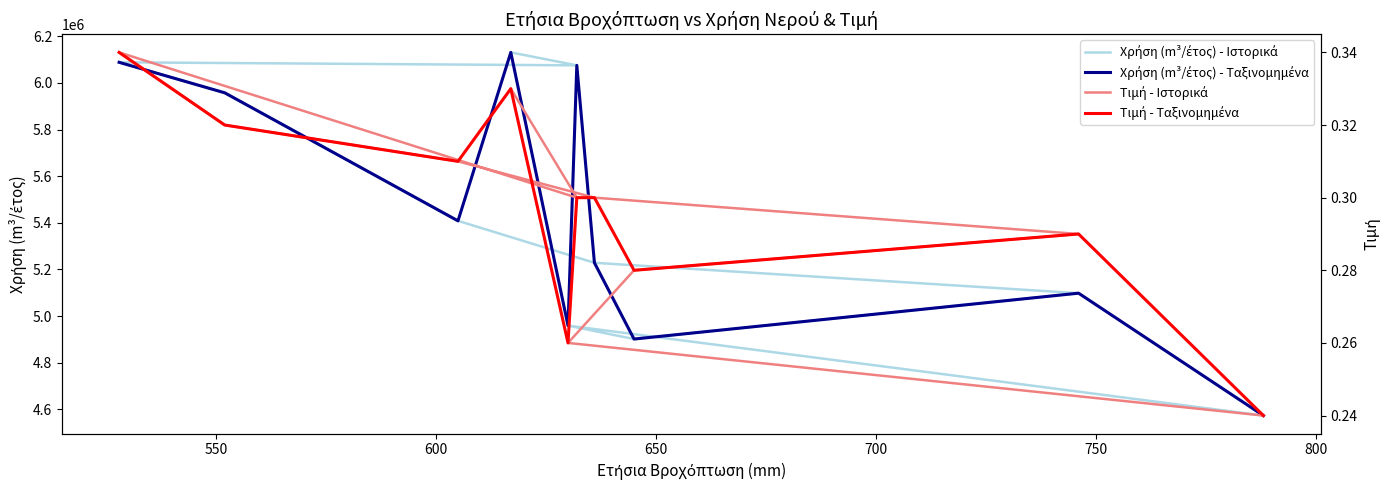

What are all the series names shown in the legend?

Χρήση (m³/έτος) - Ιστορικά, Χρήση (m³/έτος) - Ταξινομημένα, Τιμή - Ιστορικά, Τιμή - Ταξινομημένα